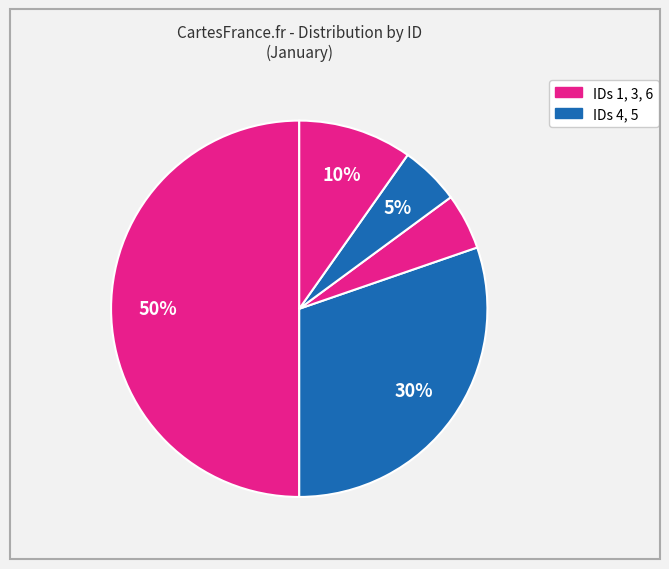

Which slice is the largest?

1